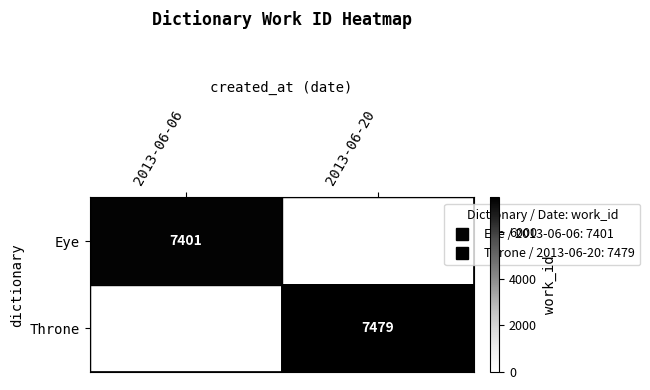

The value of Throne at 2013-06-06 is 0. True or false?

True